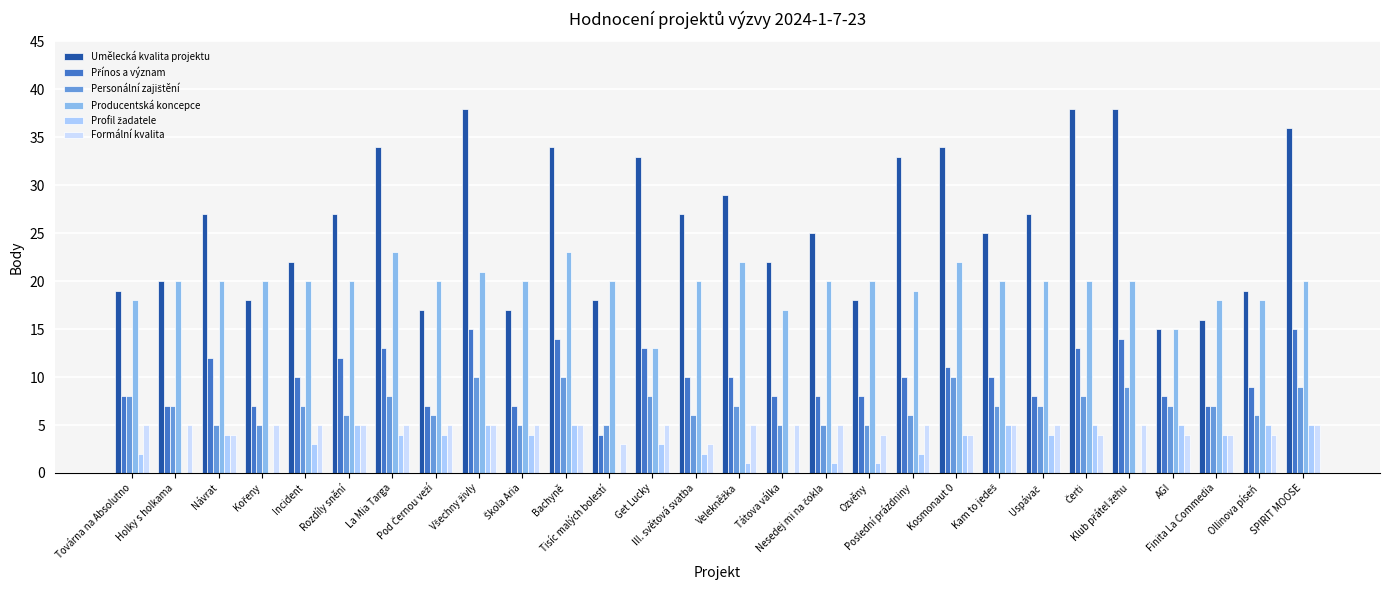

What is the value of the Přínos a význam bar at the 20th from the left?

11